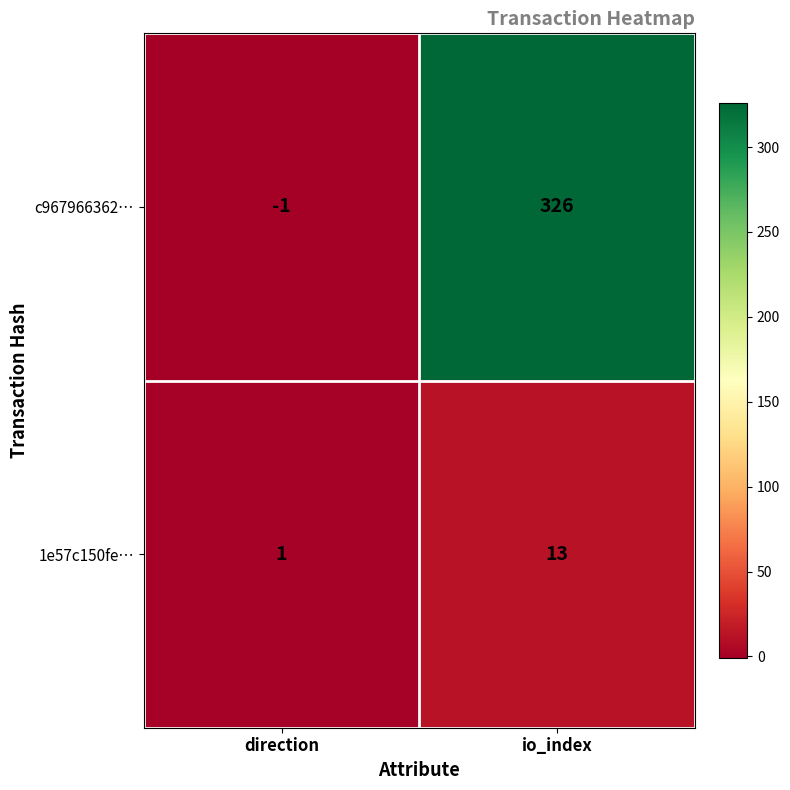

Reading left to right, extract all data points from this chart.

c967966362…: direction=-1	io_index=326
1e57c150fe…: direction=1	io_index=13